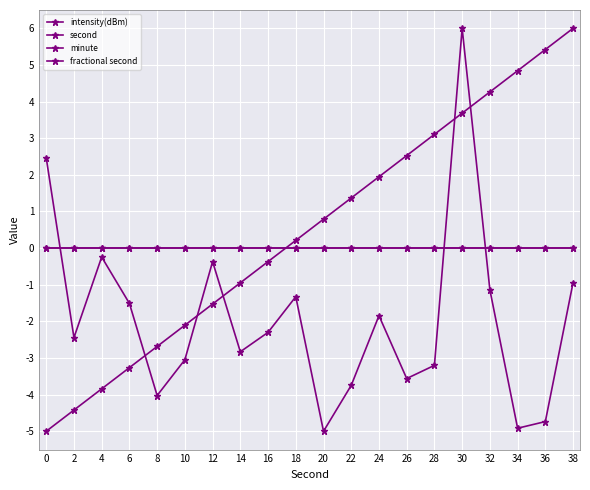

Which has a higher value, 26 or 10?

10